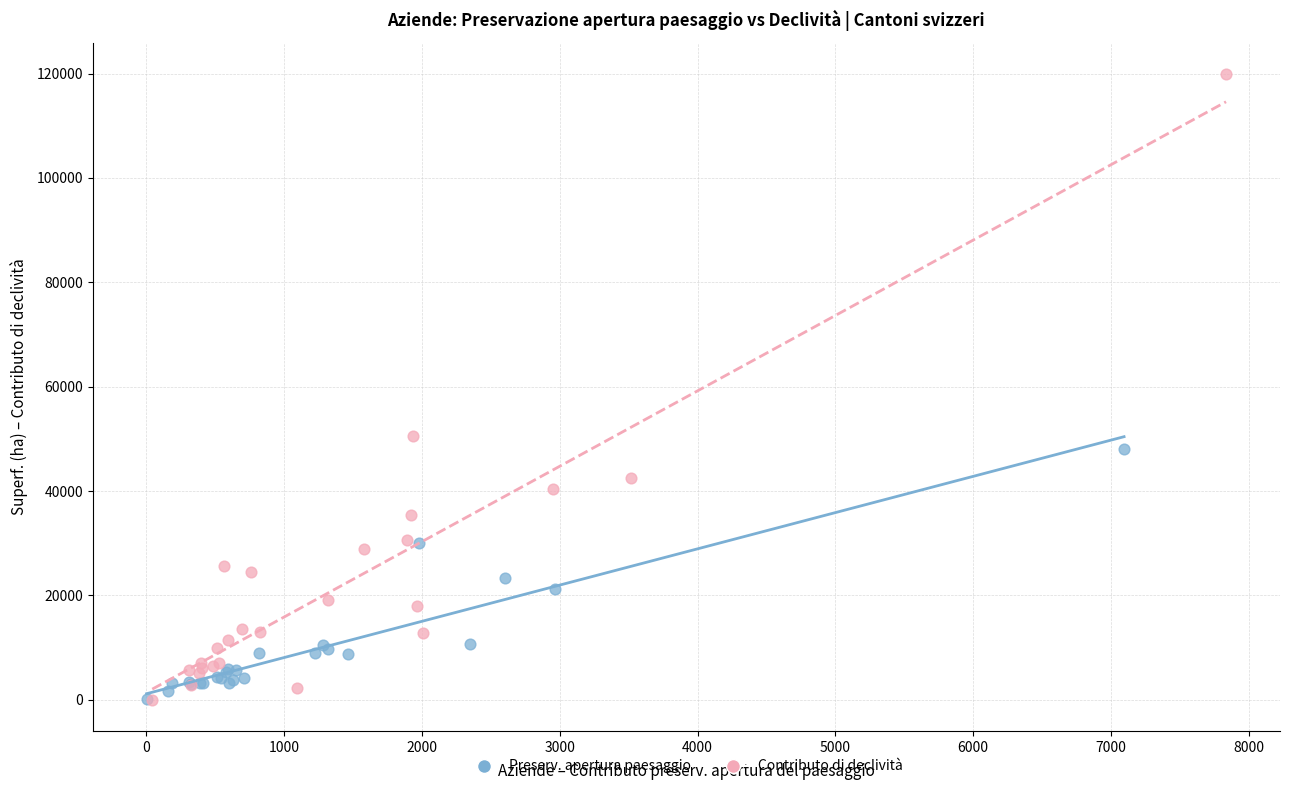

Which series contains the highest Y value?

Contributo di declività